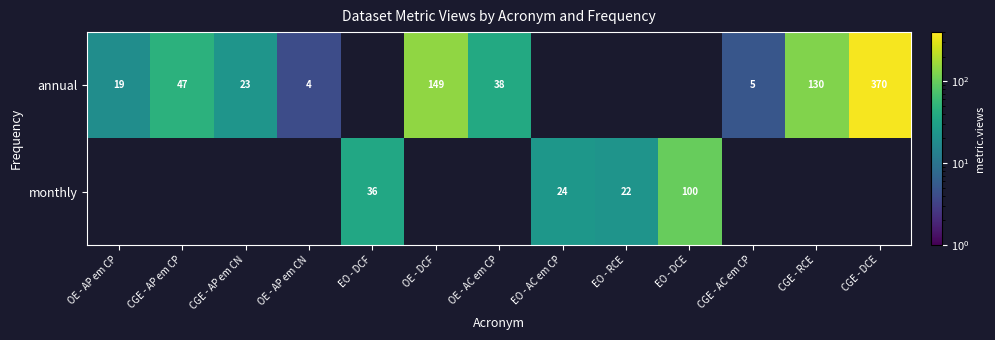

At which category is the sum across all series the highest?

CGE - DCE